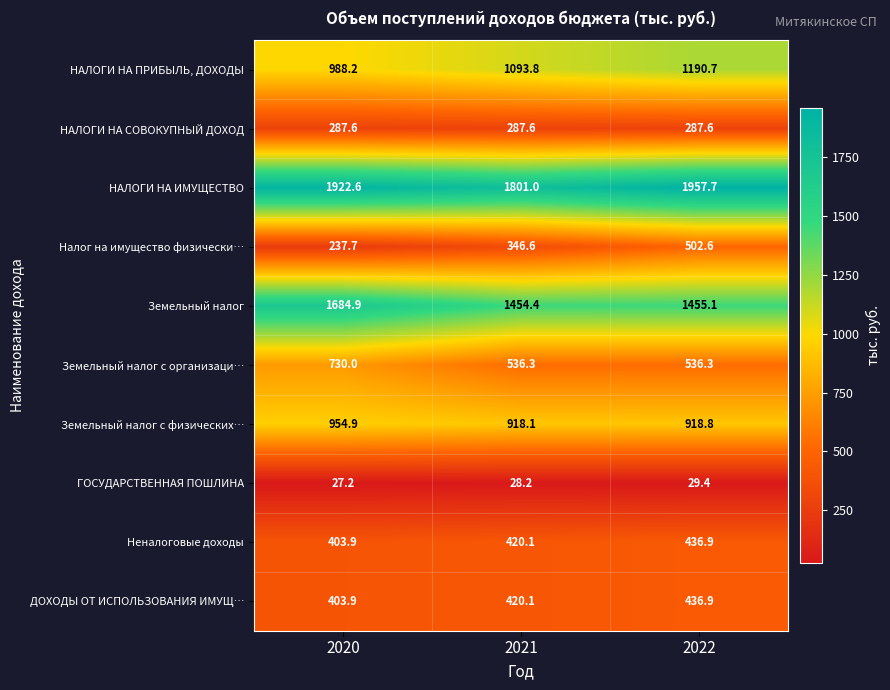

Between 2020 and 2021, which series saw the biggest shift?

Земельный налог